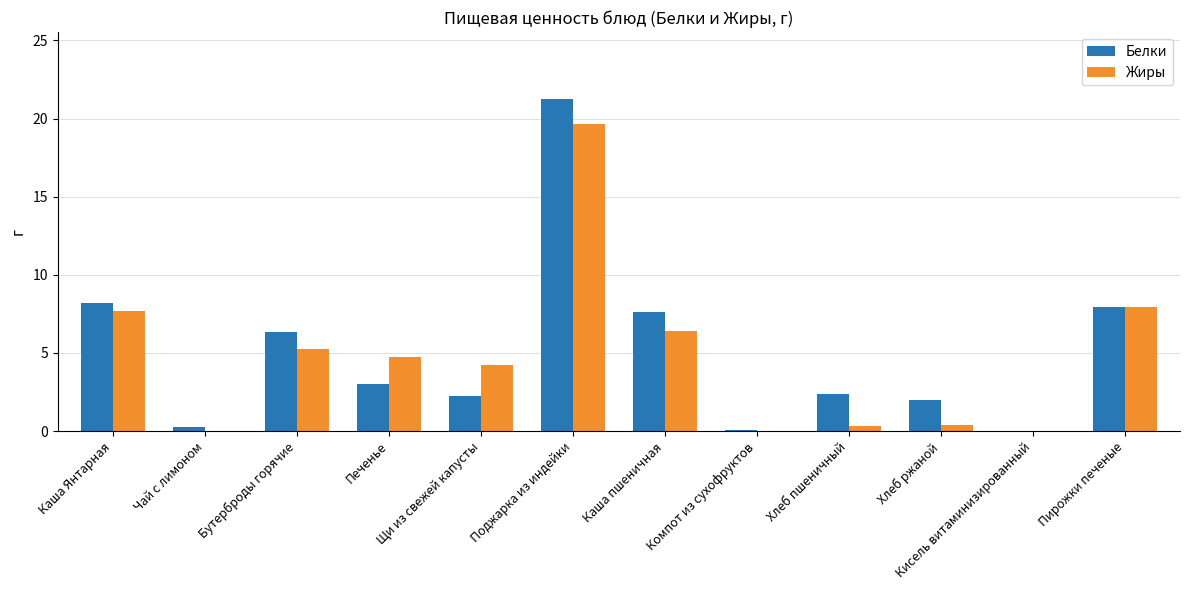

Which series changed the most between Хлеб пшеничный and Кисель витаминизированный?

Белки